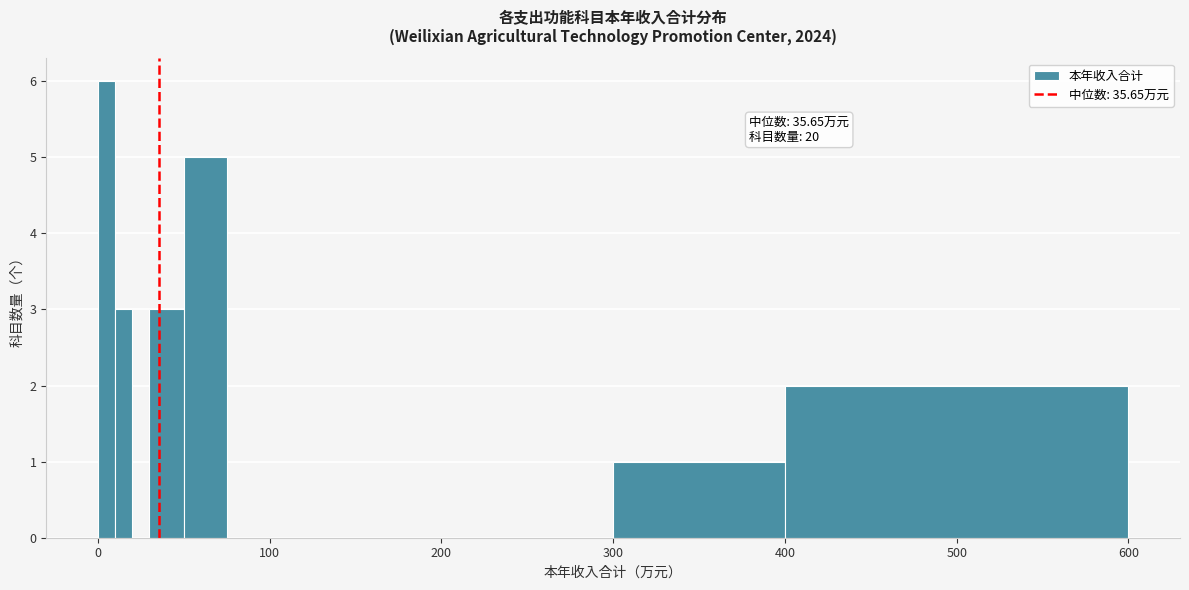

Around what value on the x-axis is the tallest bar? Give the approximate position of its centre, as read against the axis.

10